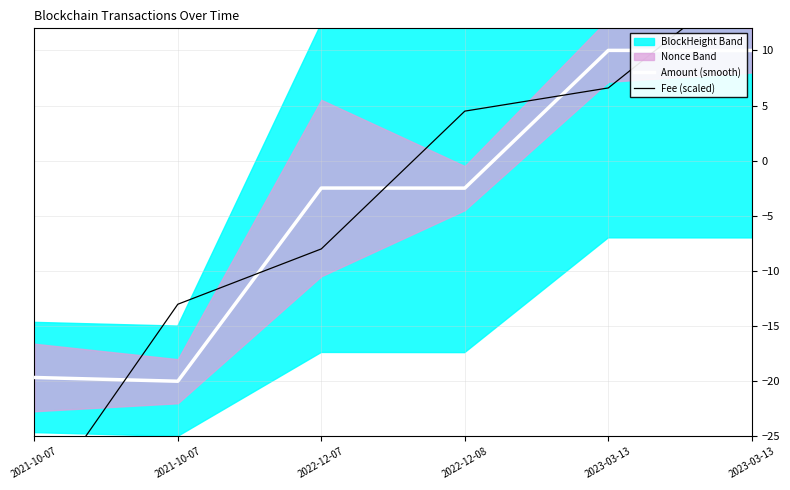

What is the difference between the second highest and second lowest values in the Amount (smooth) series?

29.7